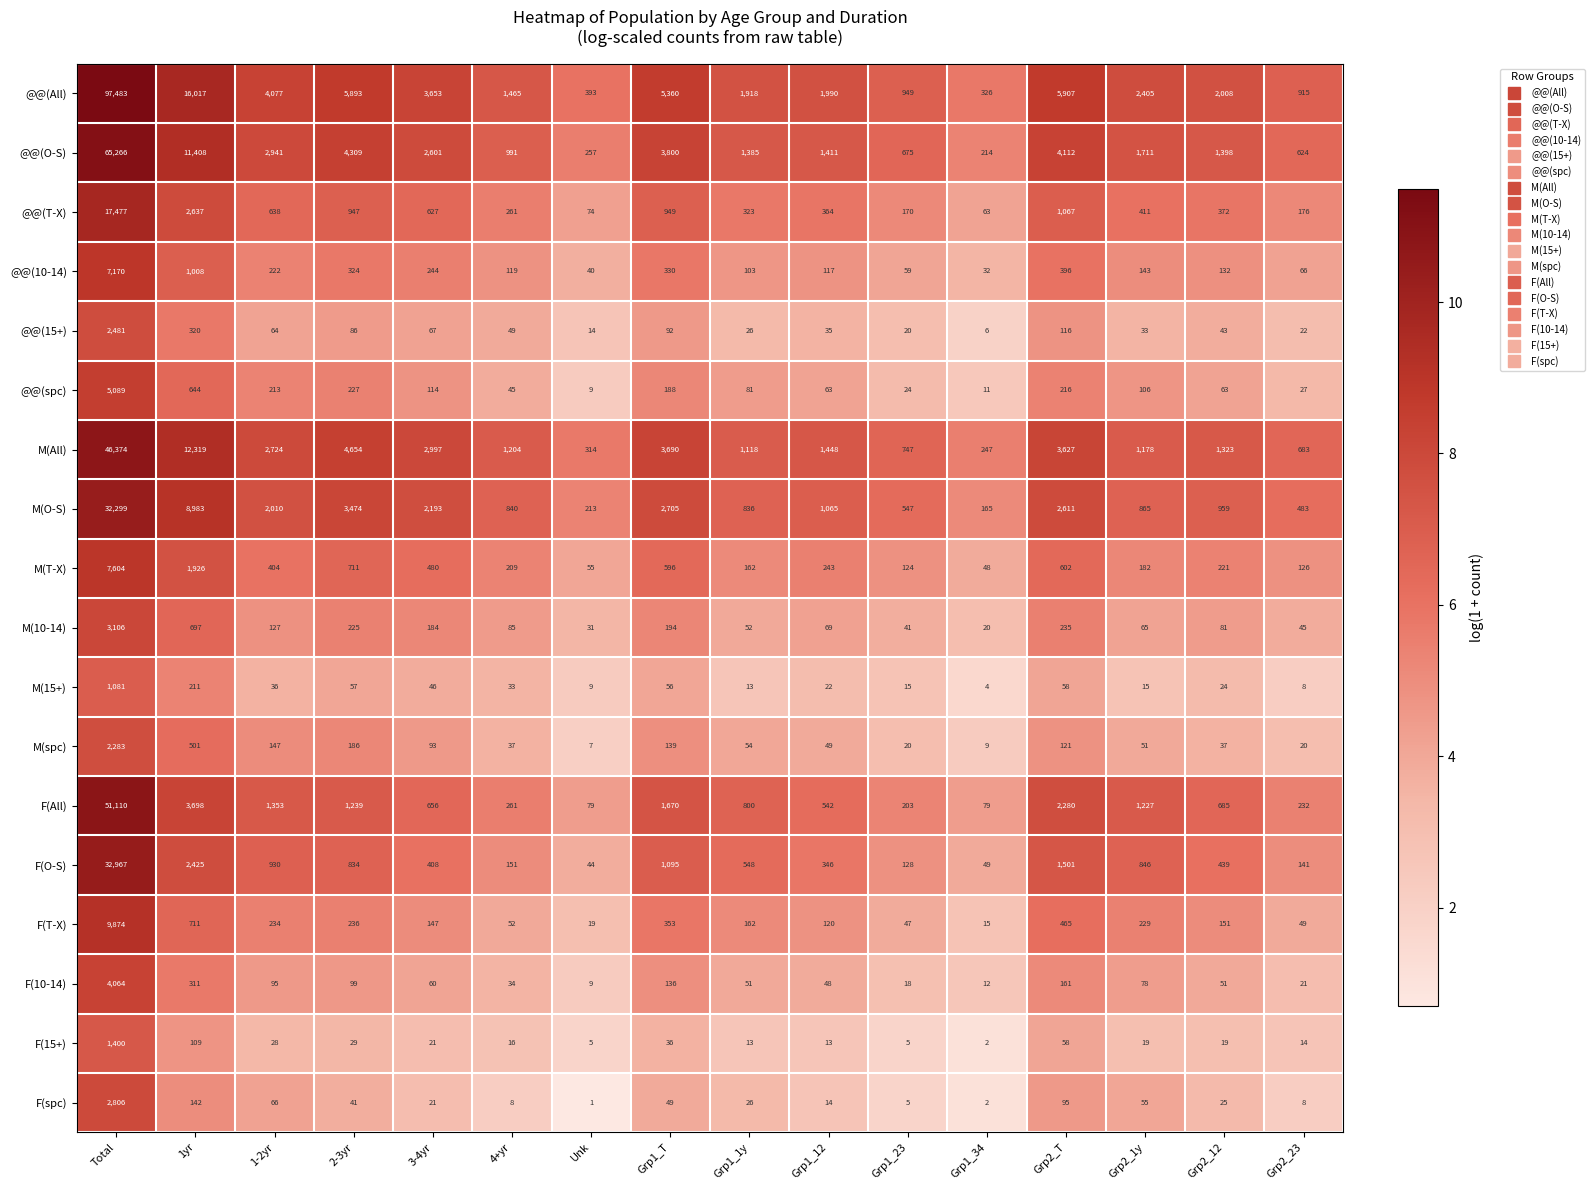

Count the number of categories in the chart.

16